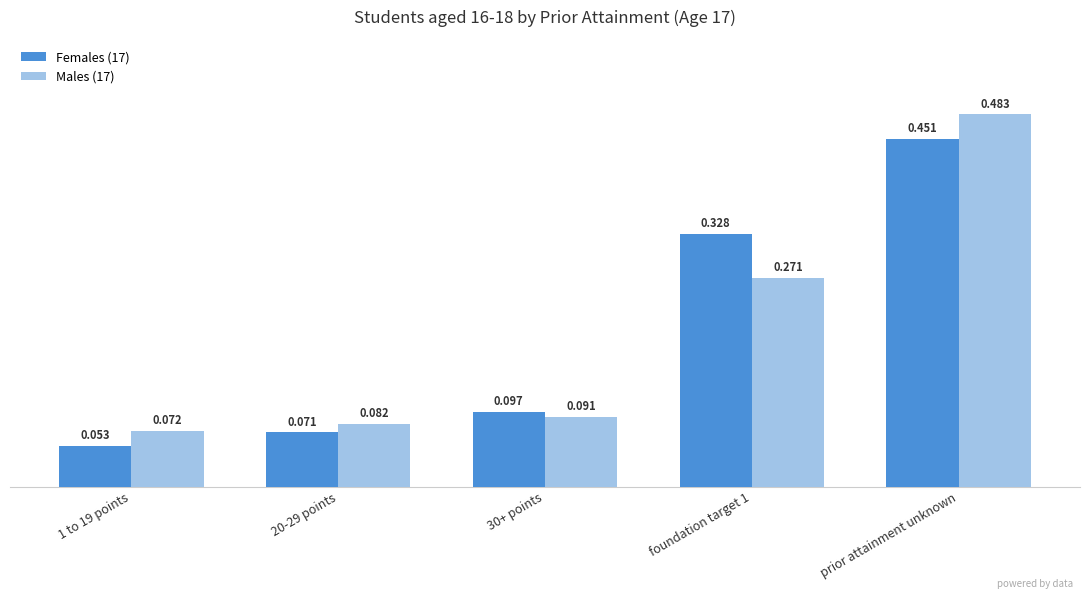

Is it true that Females (17) equals 0.1 at 1 to 19 points?

True